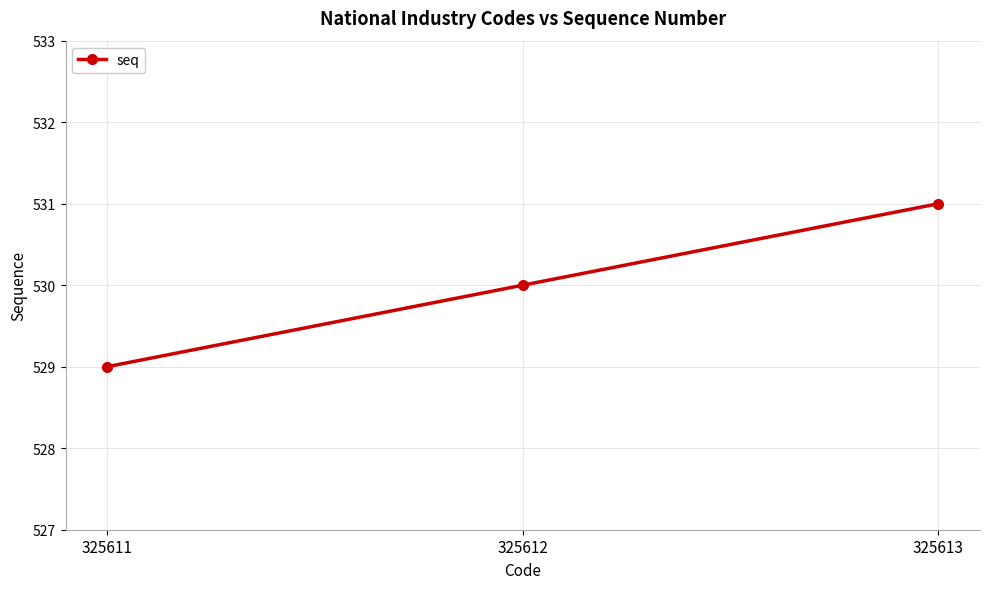

Rank the categories by value from lowest to highest.

325611, 325612, 325613